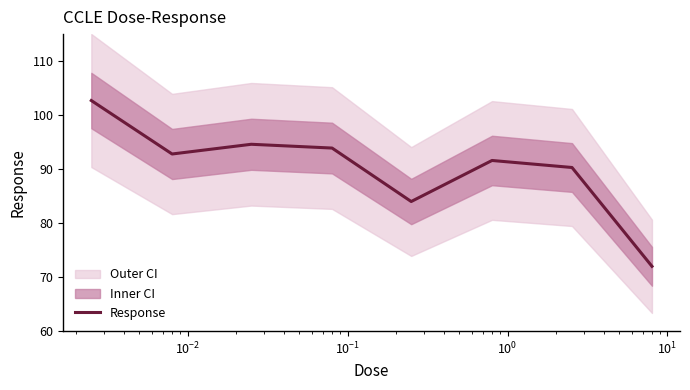

What is the lowest value of the Response series?

72.0